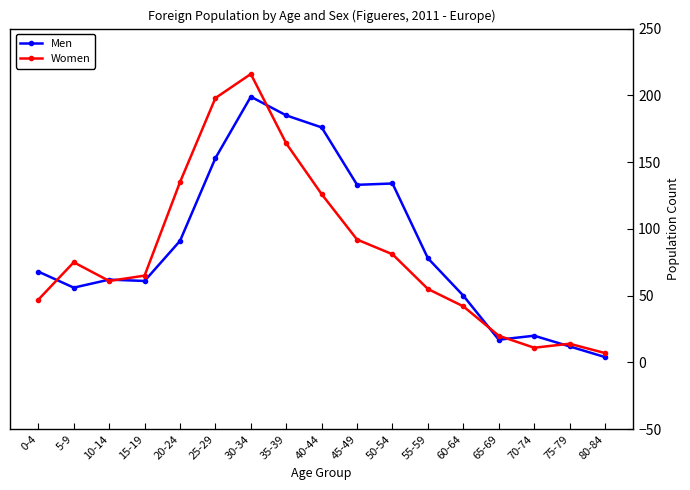

Which series has the largest range (max minus min)?

Women